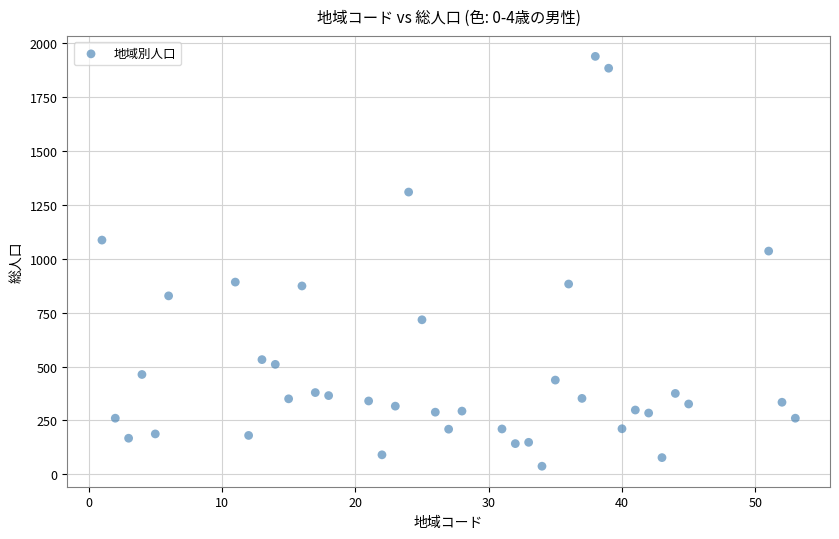

What is the range of Y values (max minus min)?

1903